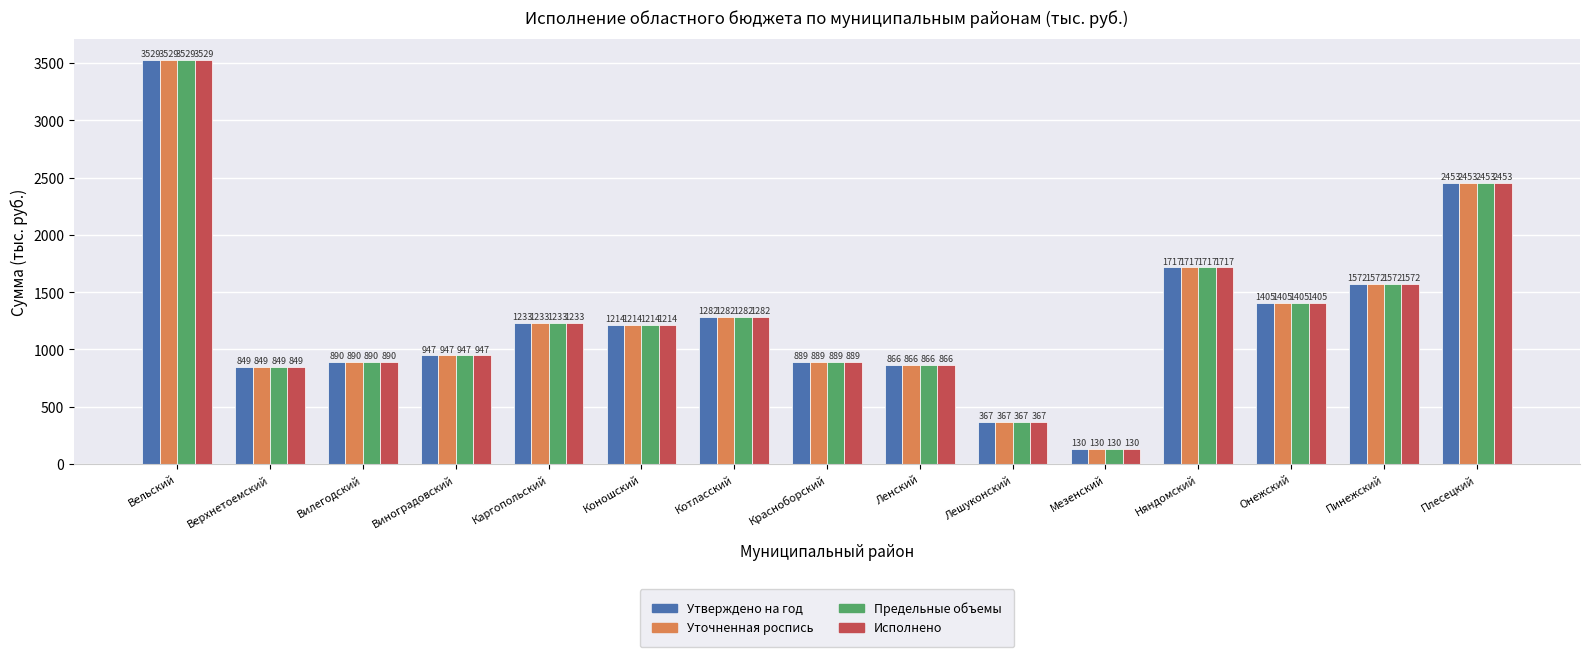

What is the value of the Утверждено на год bar at the 3rd from the left?

889.5